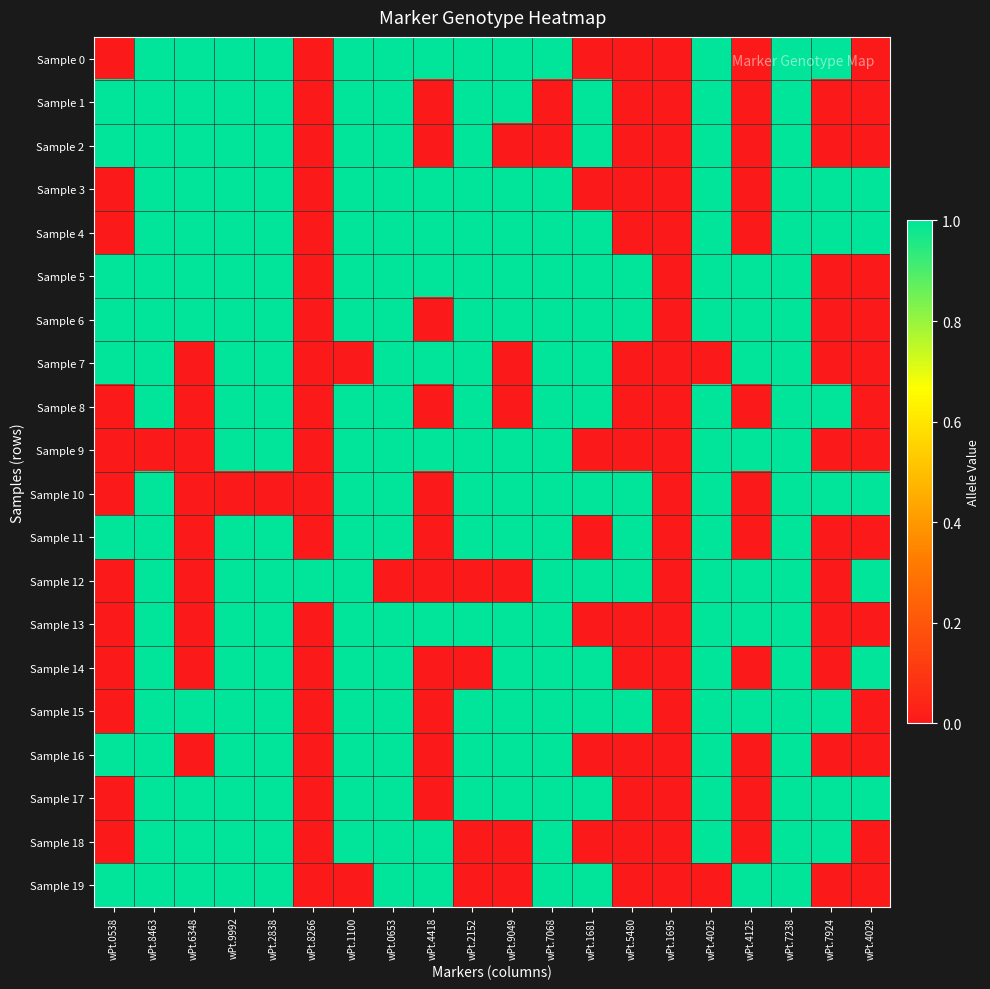

What is the total value across all series at wPt.4029?

6